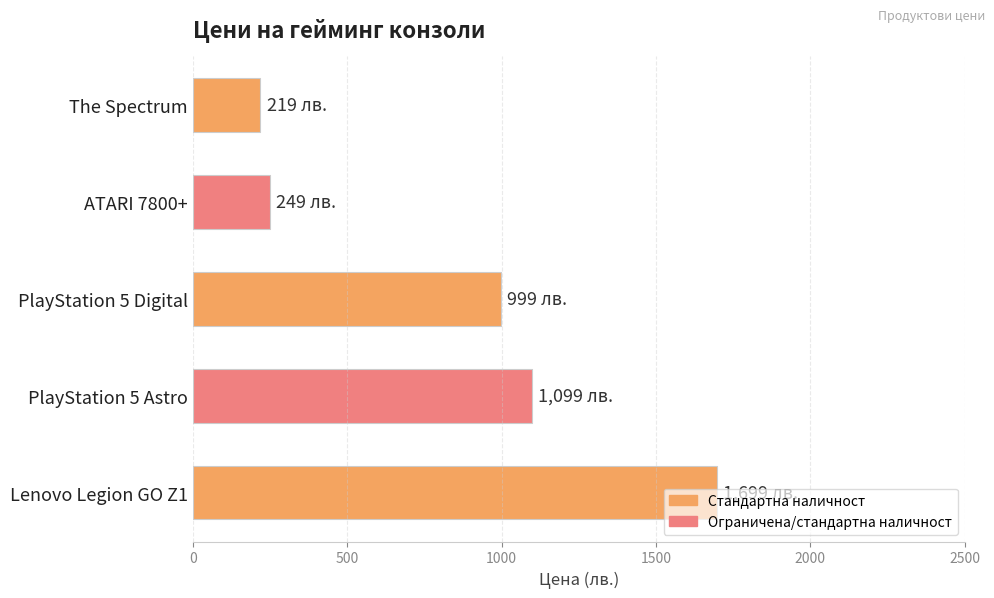

Is it true that the value at The Spectrum is 219.0?

True